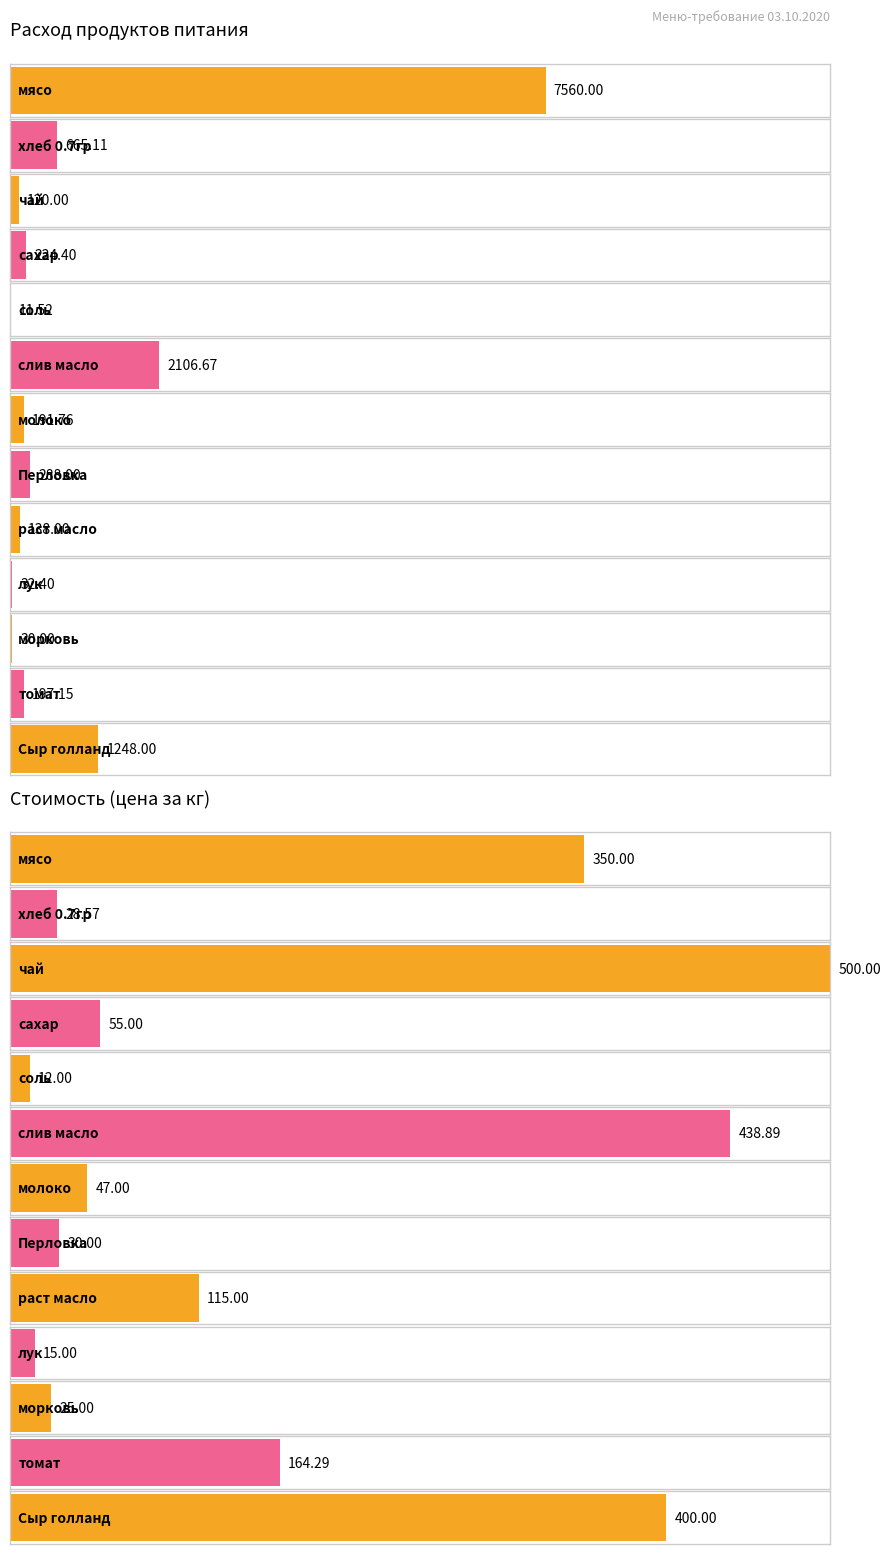

Rank the series by their average value, from lowest to highest.

Цена, Сумма в руб